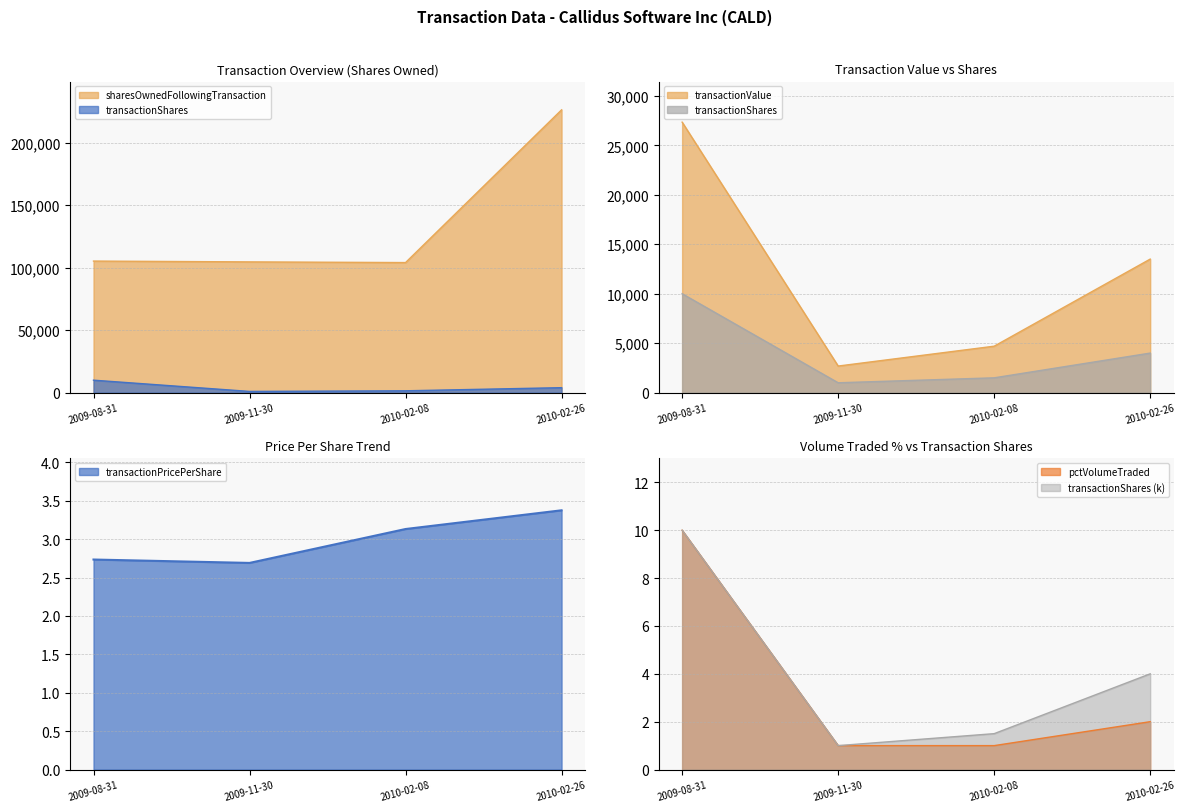

What is the difference between the transactionValue values at 2010-02-08 and 2010-02-26?

8803.0